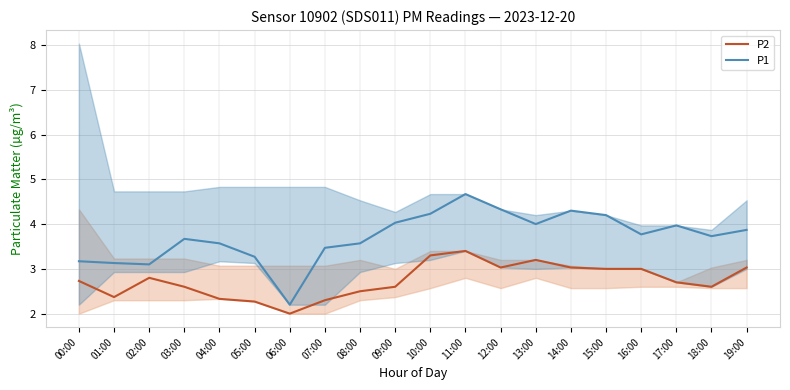

What are all the series names shown in the legend?

P2, P1